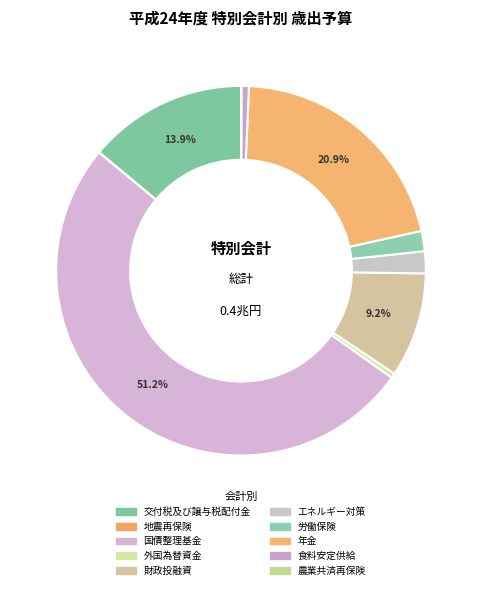

Do 財政投融資 and 食料安定供給 together represent more than half of the pie?

No